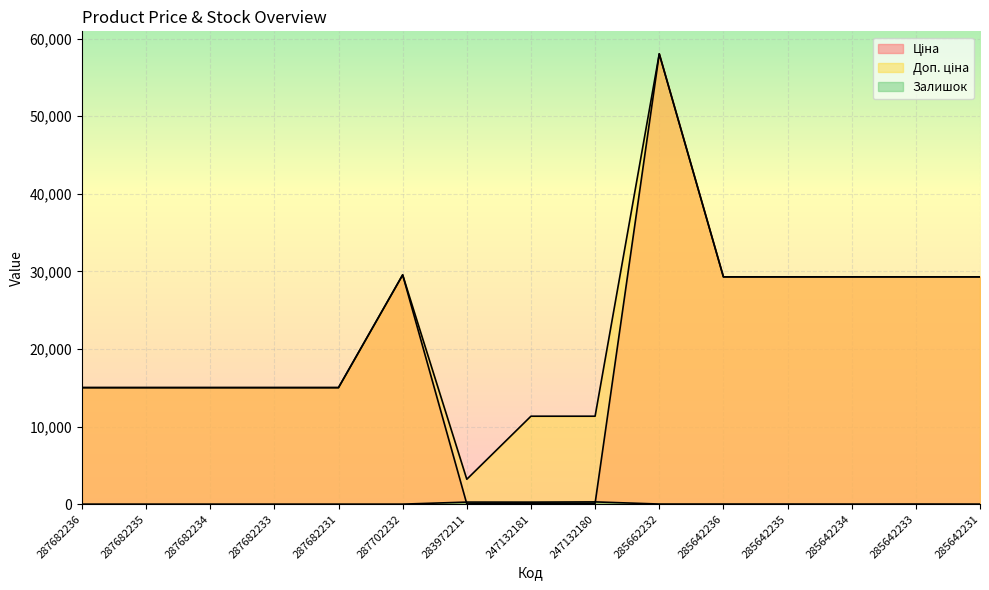

In Залишок, how many points are lower than both neighbors (excluding endpoints)?

2